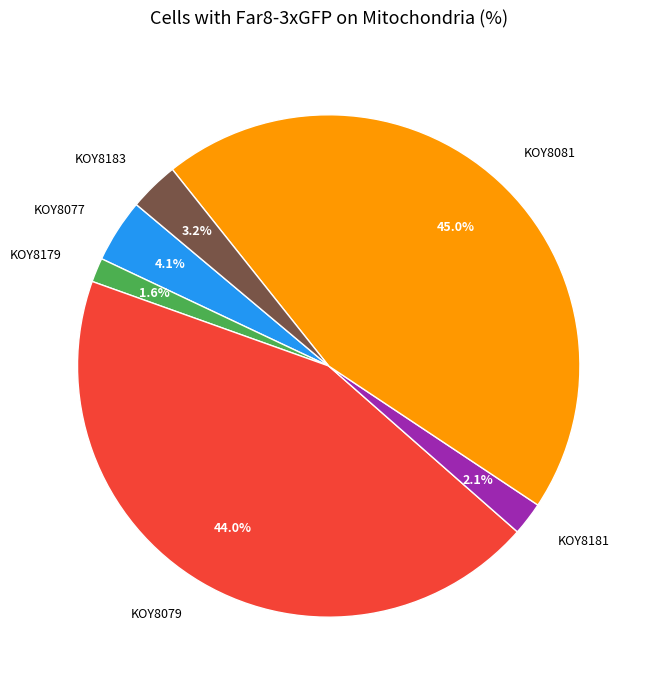

How many slices are in this pie chart?

6